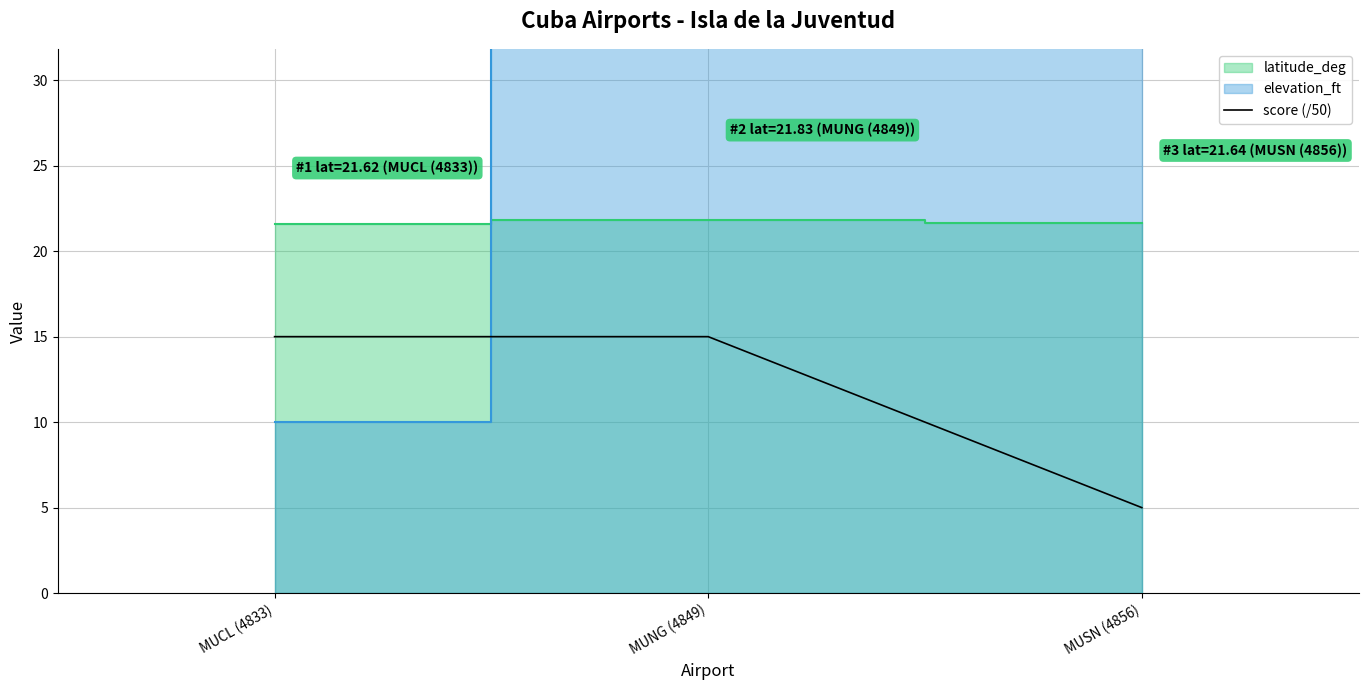

Read the value at MUCL (4833), to the nearest 5.

15